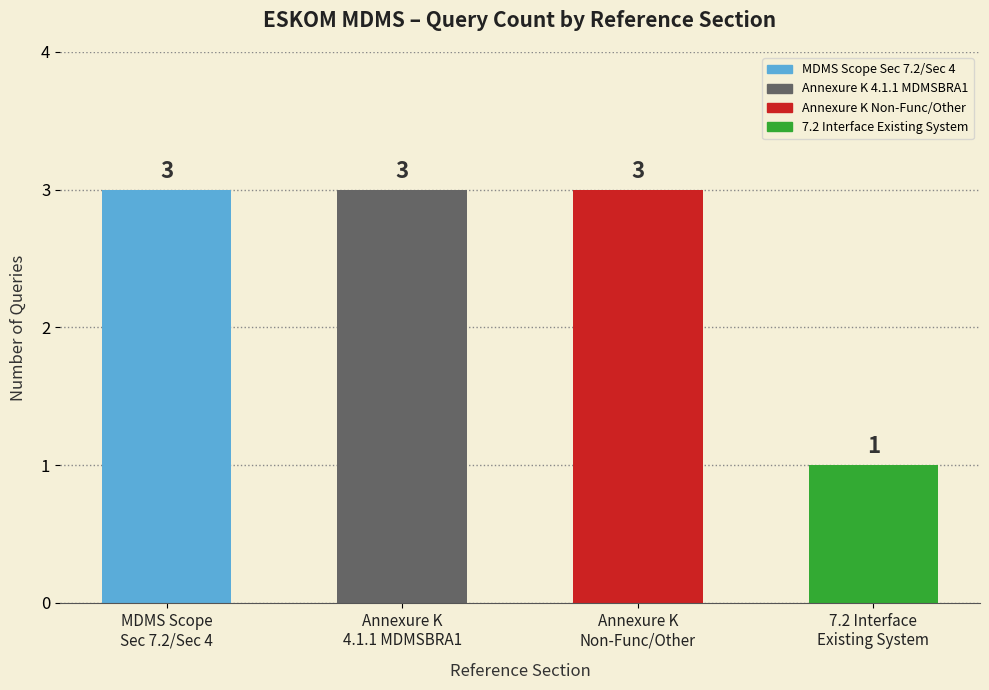

What is the value of the 2nd bar from the left?

3